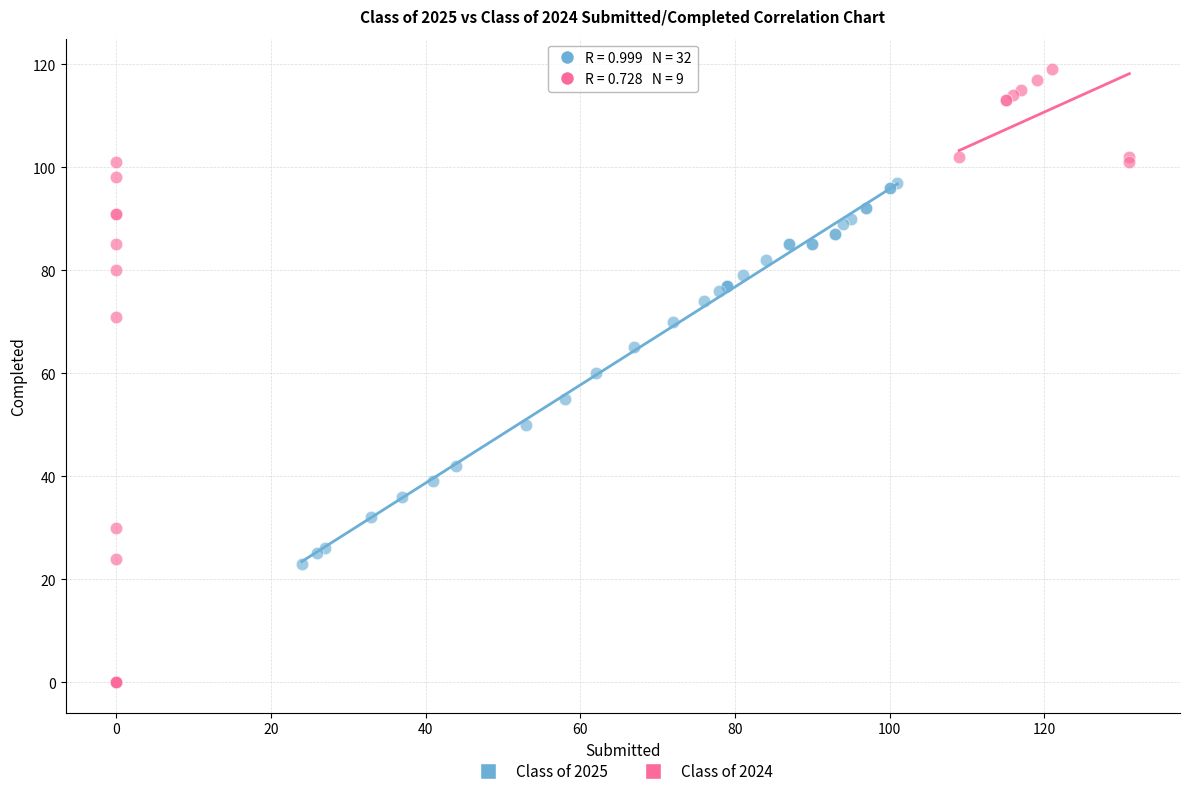

Which series has the widest spread of Y values?

Class of 2024